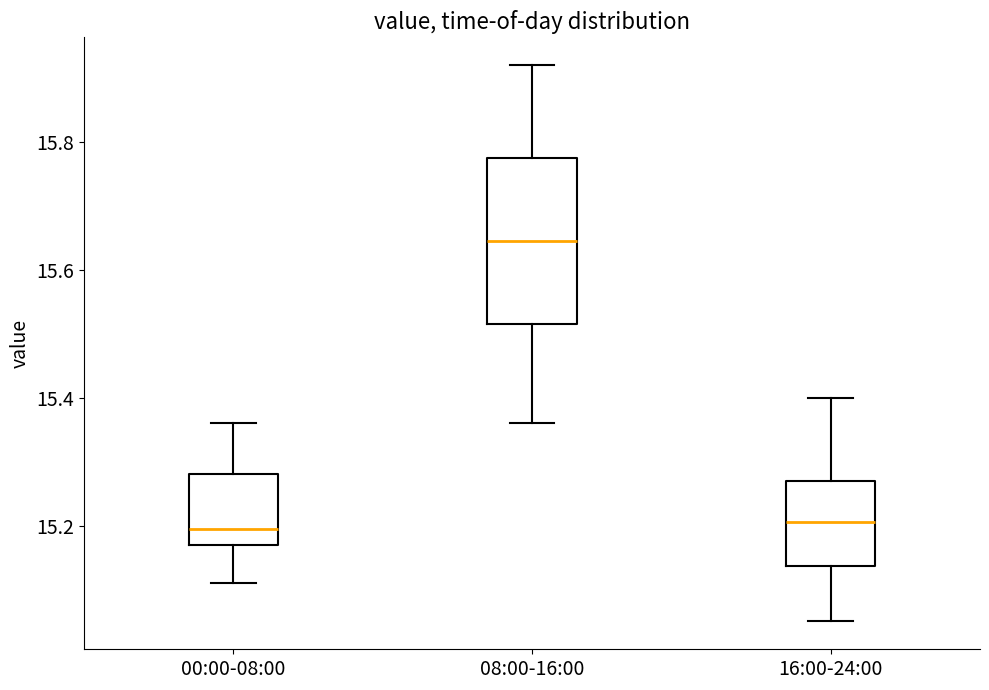

Reading left to right, transcribe this box plot: for each box, give where its median line is, the range the box spans, and where its two whiskers end, as read against the y-axis. The values are not printed on the chart, so give them approximately, as read against the axis.

00:00-08:00: median 15.20, box 15.18 to 15.28, whiskers 15.12 to 15.36
08:00-16:00: median 15.64, box 15.52 to 15.78, whiskers 15.36 to 15.92
16:00-24:00: median 15.20, box 15.14 to 15.28, whiskers 15.06 to 15.40